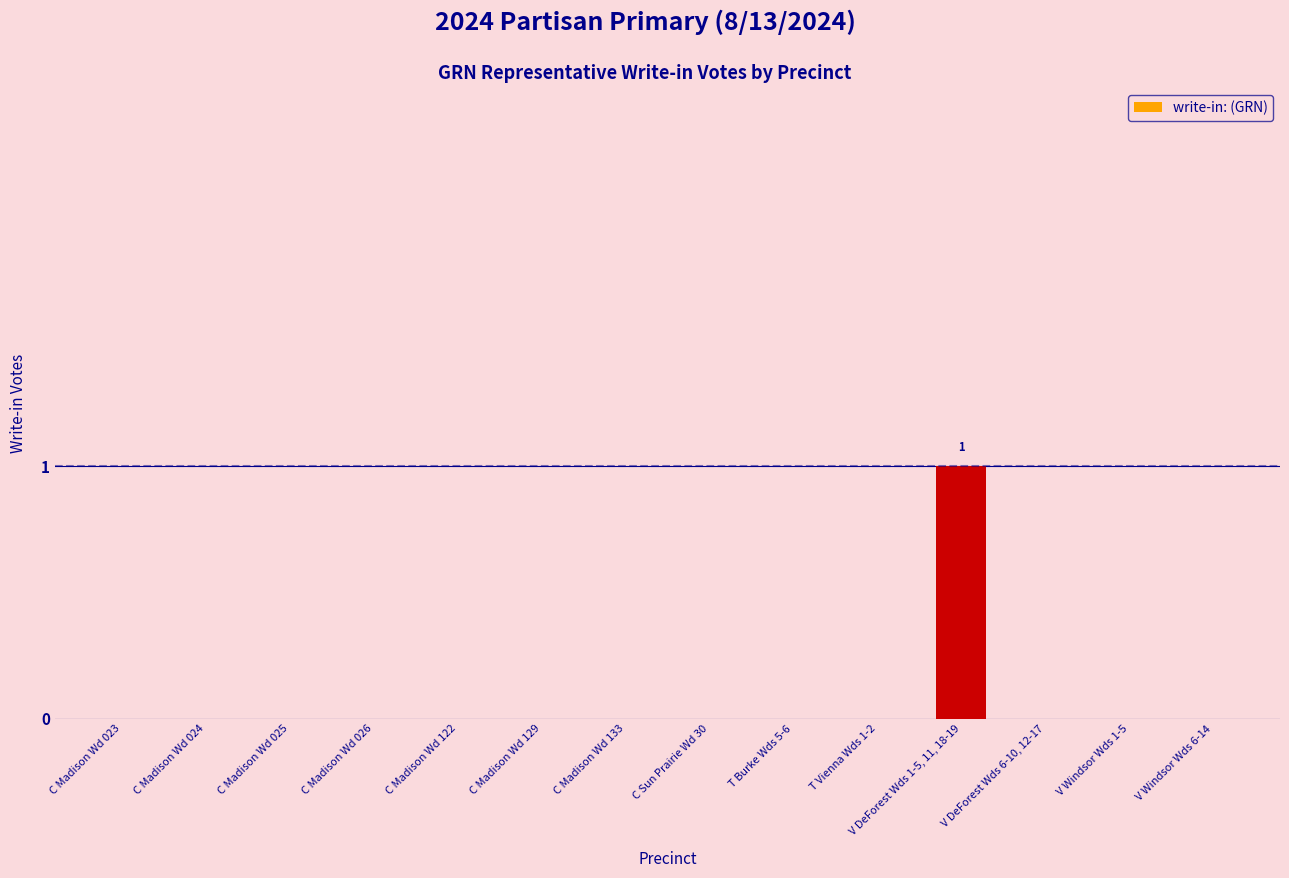

Which category has the highest value across all series?

V DeForest Wds 1-5, 11, 18-19